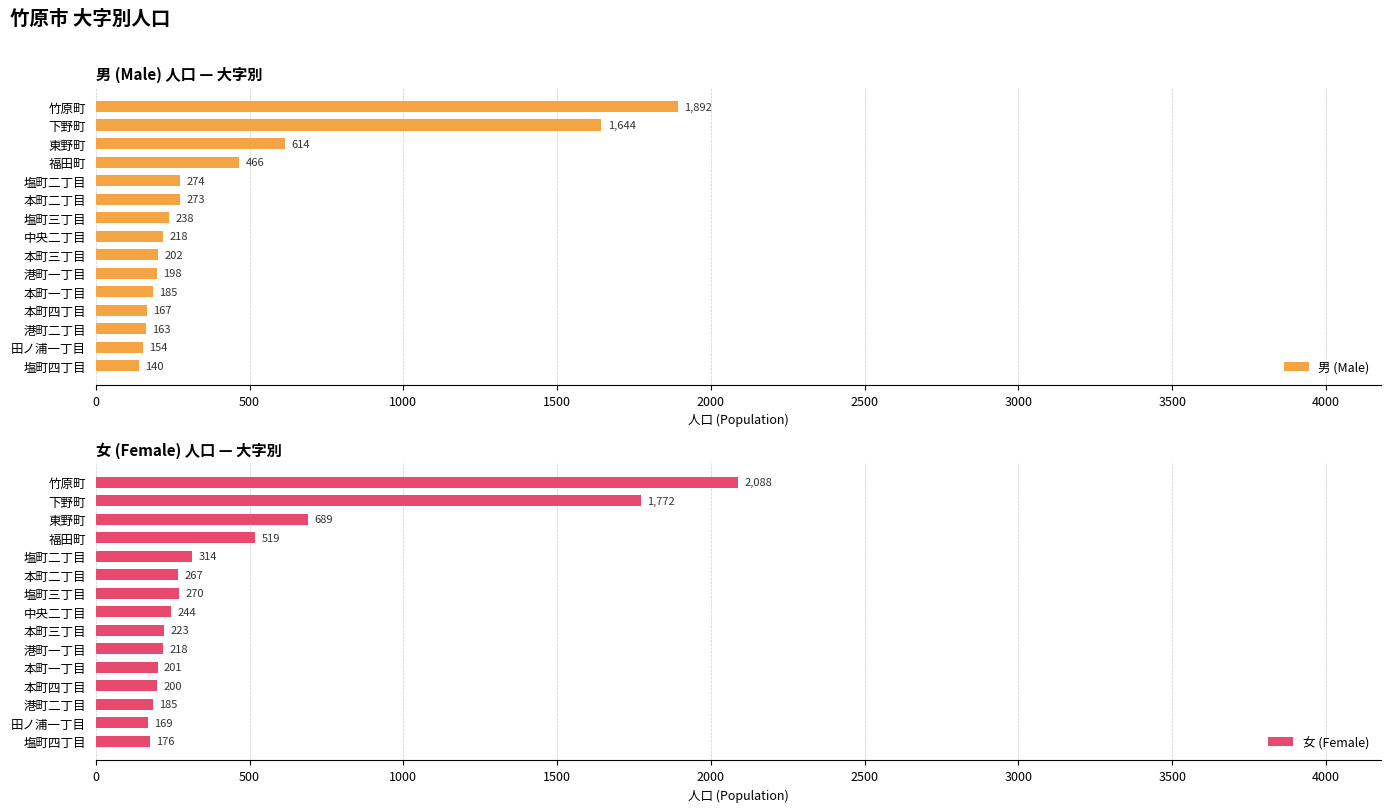

Reading right to left, transcribe all the data shown in this chart.

男 (Male): 1892	1644	614	466	274	273	238	218	202	198	185	167	163	154	140
女 (Female): 2088	1772	689	519	314	267	270	244	223	218	201	200	185	169	176